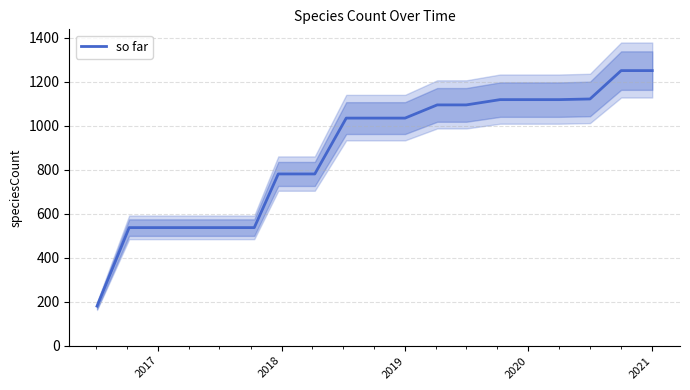

What is the minimum value for so far?

180